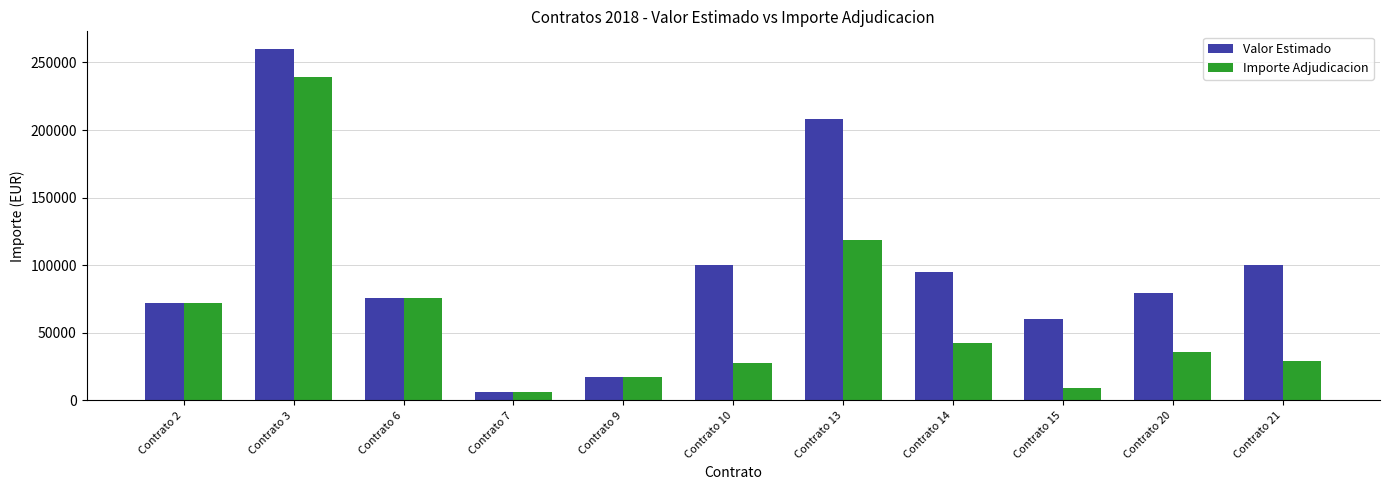

The value of Importe Adjudicacion at Contrato 6 is 125978.6. True or false?

False